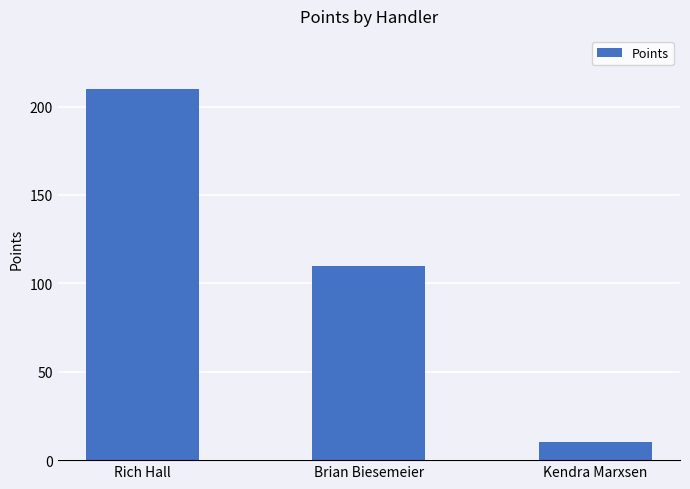

What is the smallest value displayed?

10